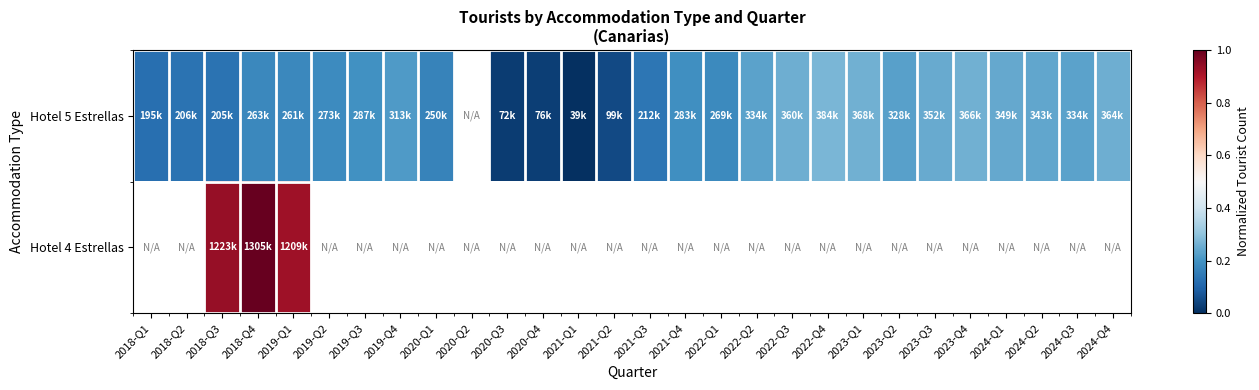

Is the value of Hotel 5 Estrellas at 2018-Q1 greater than the value of Hotel 4 Estrellas at 2024-Q4?

No